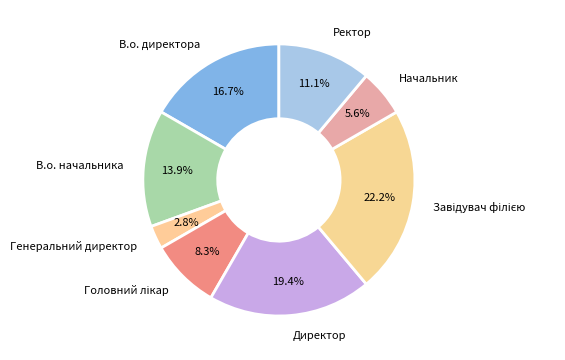

To the nearest percent, what is the average slice percentage?

12%